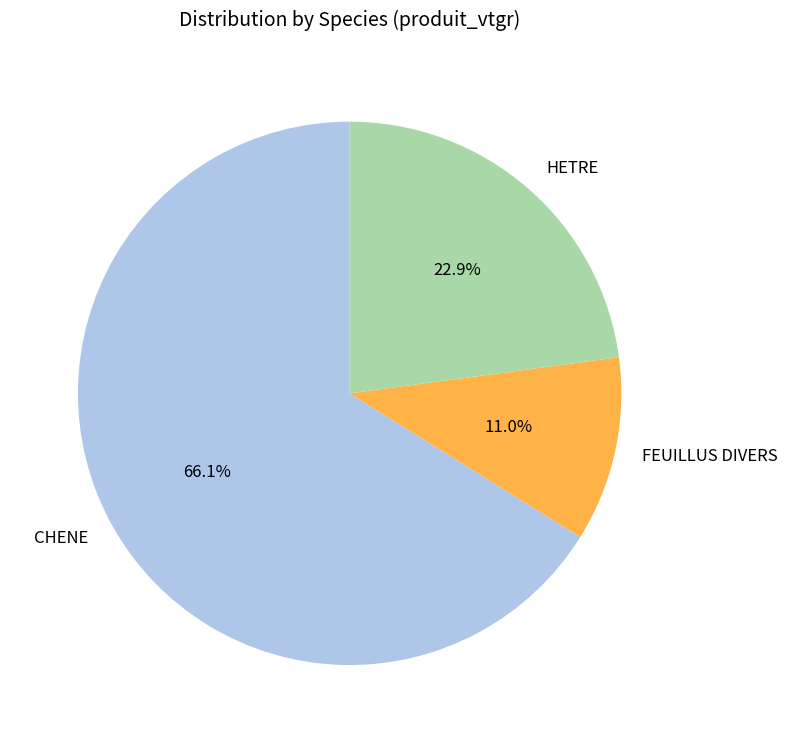

Is the sum of FEUILLUS DIVERS and HETRE greater than half?

No